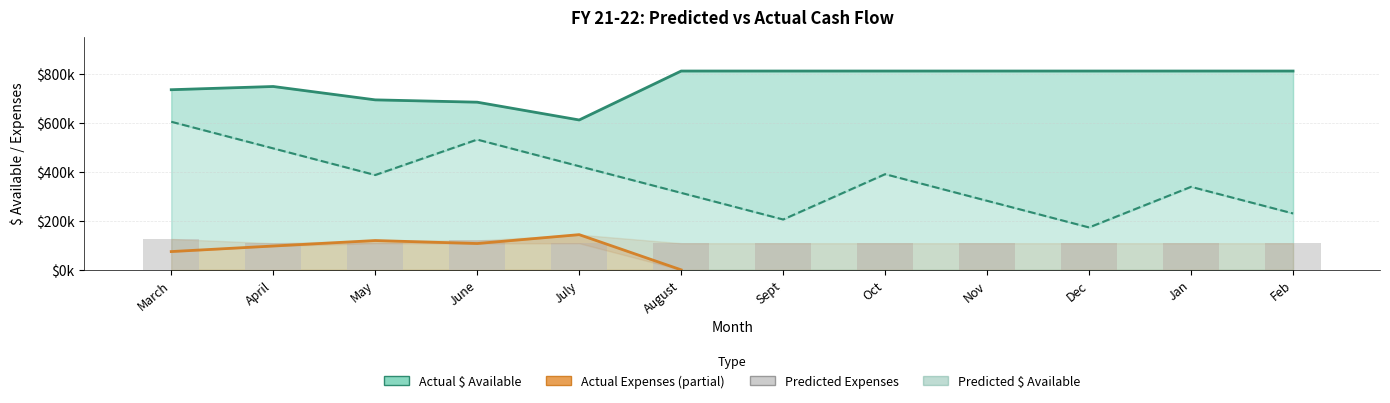

At which label is Actual $ Available closest to 712489?

May